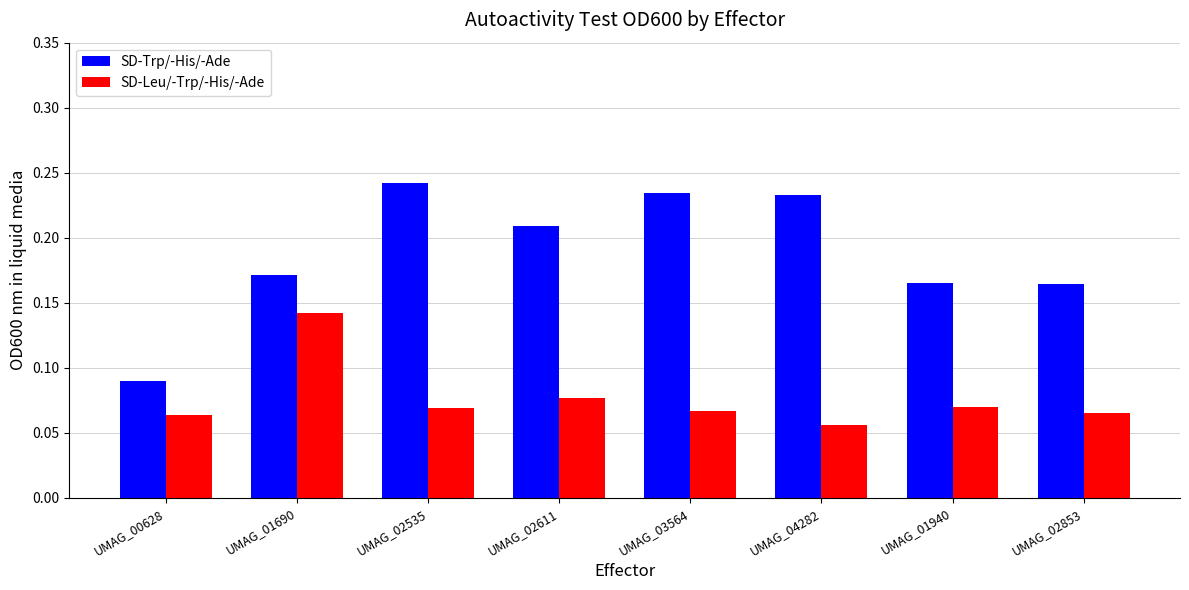

What is the sum of all SD-Leu/-Trp/-His/-Ade values?

0.6